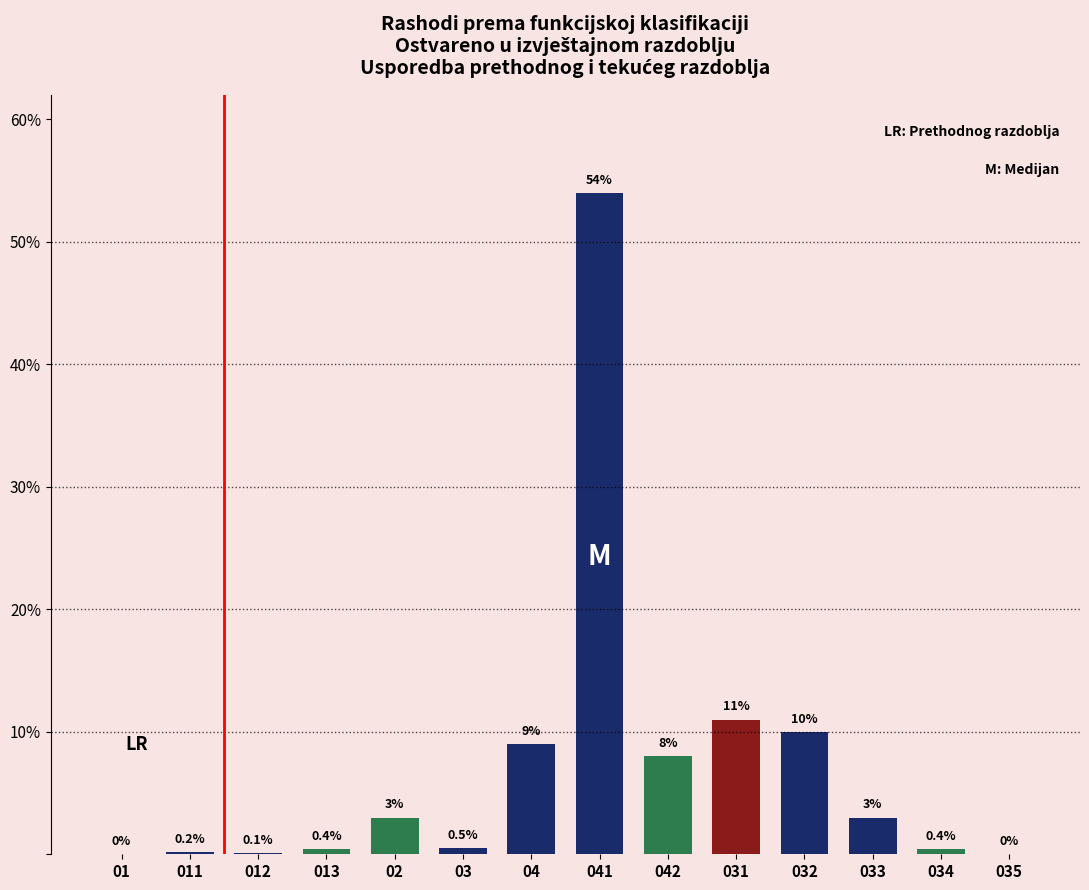

True or false: the data shows 10.0 at 032.

True